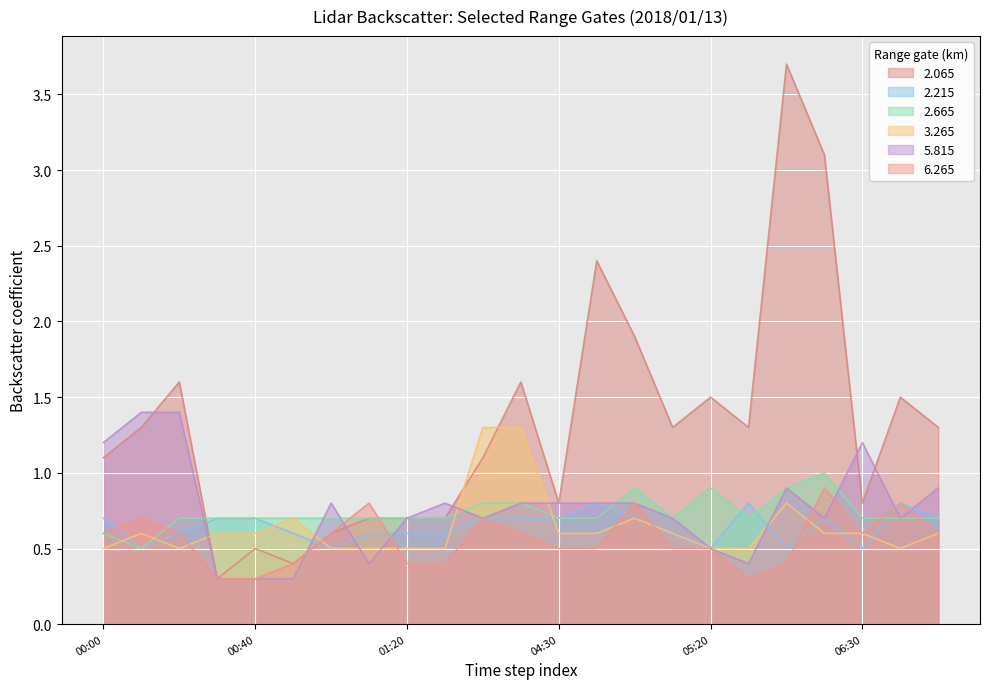

True or false: 2.065 has more than 0 interior local peaks.

True